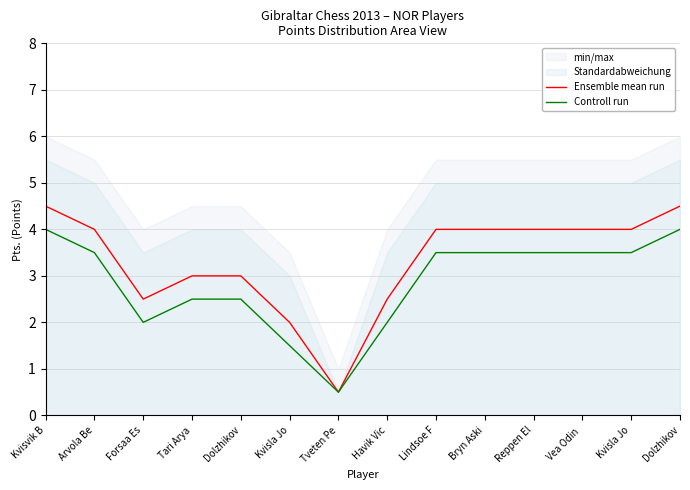

Which series has the largest total across all categories?

Ensemble mean run